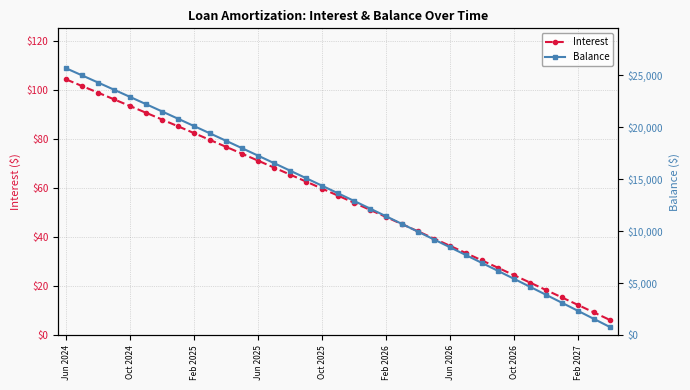

What is the difference between the second highest and minimum values in the Balance series?

24212.0